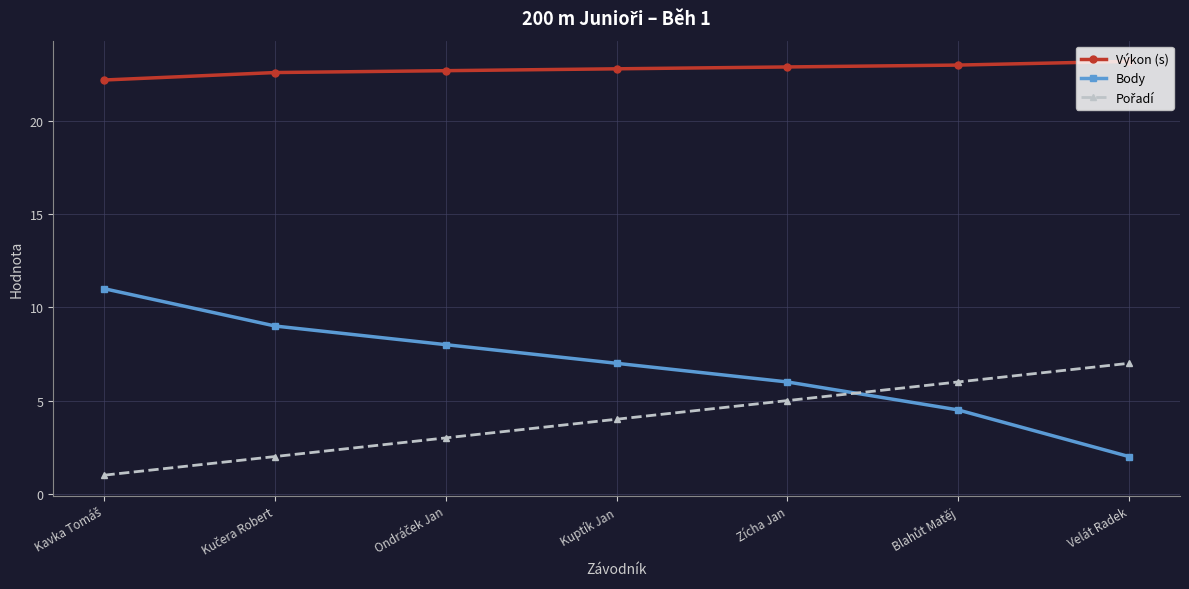

What position from the right is Kuptík Jan?

4